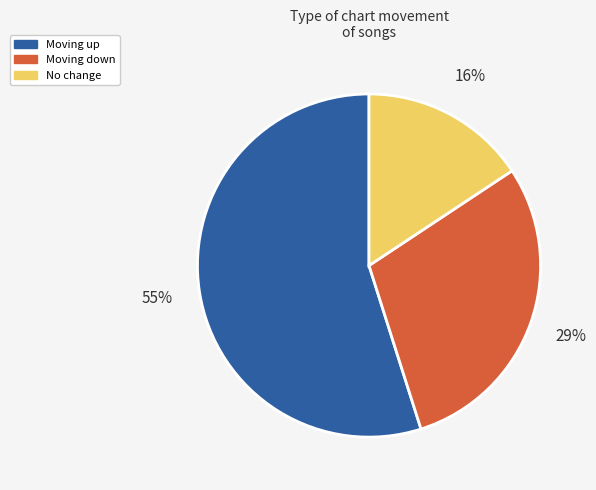

How many segments does this pie chart have?

3